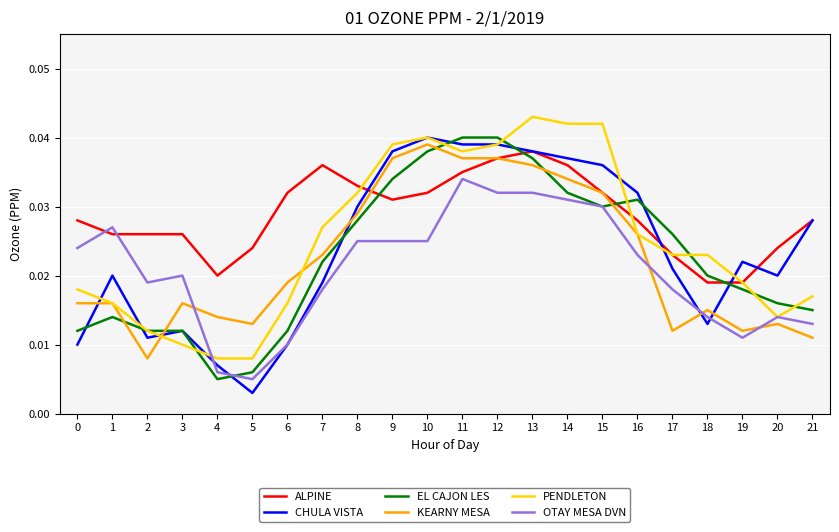

True or false: OTAY MESA DVN and KEARNY MESA cross at least once.

True